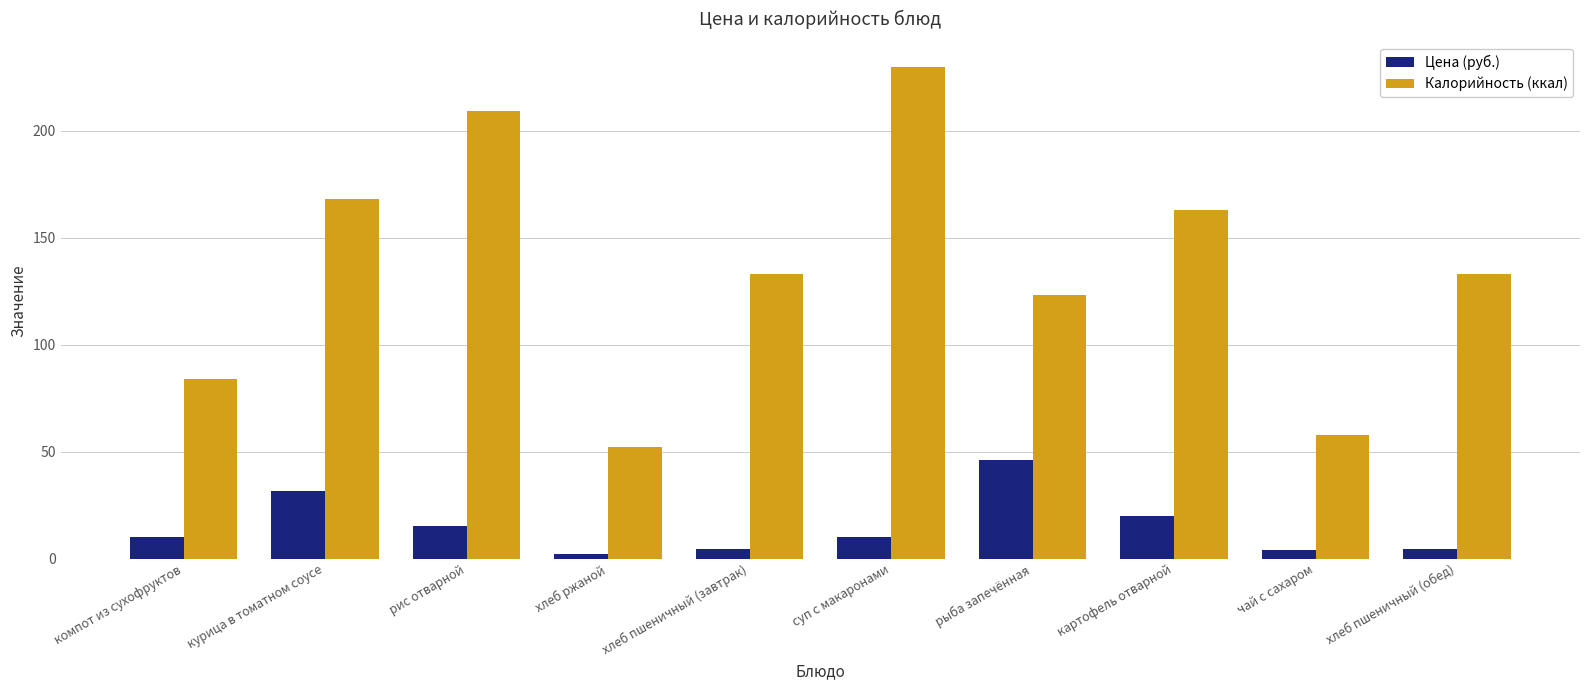

What is the lowest value of the Калорийность (ккал) series?

52.0